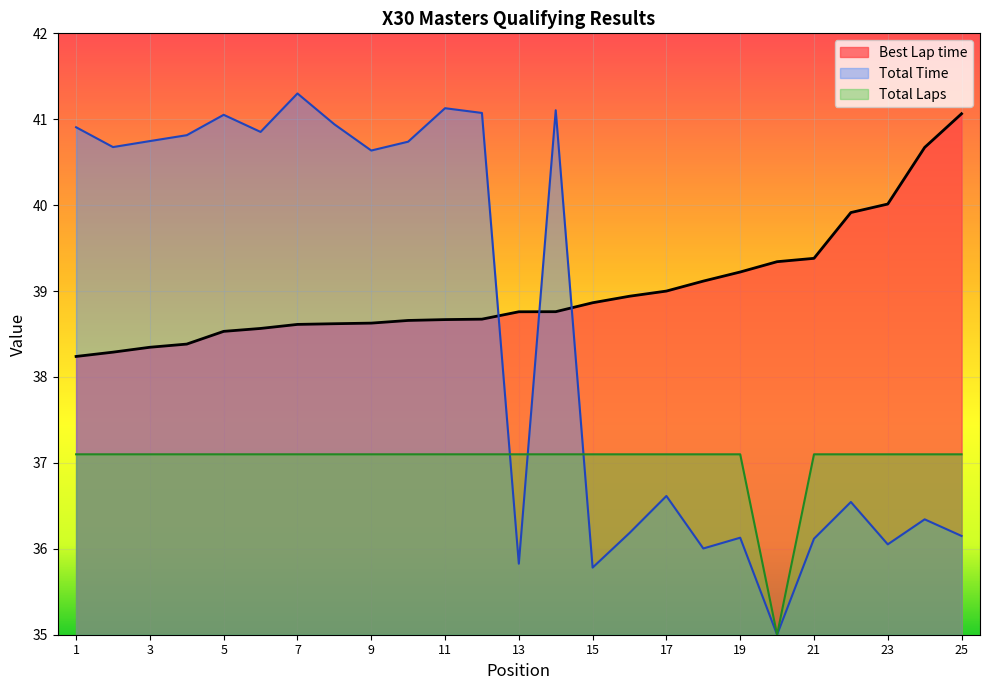

Reading right to left, what are all the values shown in this chart?

Total Time: 25=36.1	24=36.3	23=36.1	22=36.5	21=36.1	20=35.0	19=36.1	18=36.0	17=36.6	16=36.2	15=35.8	14=41.1	13=35.8	12=41.1	11=41.1	10=40.7	9=40.6	8=40.9	7=41.3	6=40.9	5=41.1	4=40.8	3=40.7	2=40.7	1=40.9
Best Lap time: 25=41.1	24=40.7	23=40.0	22=39.9	21=39.4	20=39.3	19=39.2	18=39.1	17=39.0	16=38.9	15=38.9	14=38.8	13=38.8	12=38.7	11=38.7	10=38.7	9=38.6	8=38.6	7=38.6	6=38.6	5=38.5	4=38.4	3=38.3	2=38.3	1=38.2
Total Laps: 25=37.1	24=37.1	23=37.1	22=37.1	21=37.1	20=35.0	19=37.1	18=37.1	17=37.1	16=37.1	15=37.1	14=37.1	13=37.1	12=37.1	11=37.1	10=37.1	9=37.1	8=37.1	7=37.1	6=37.1	5=37.1	4=37.1	3=37.1	2=37.1	1=37.1